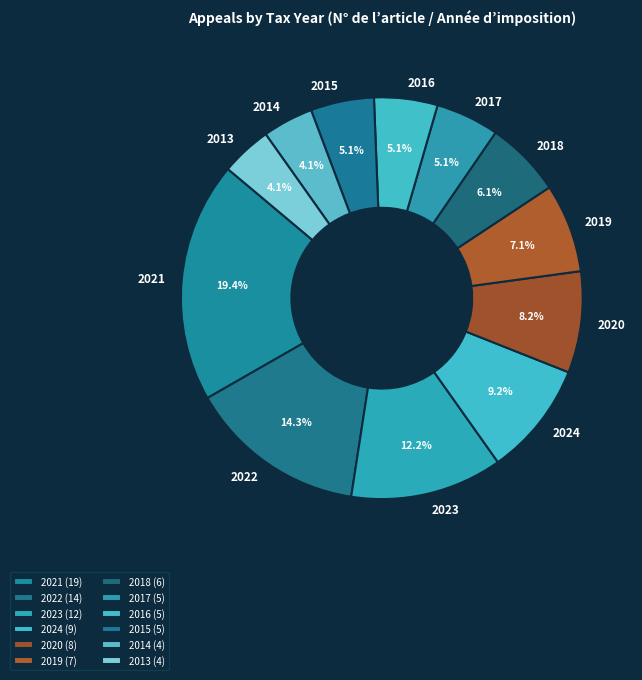

What portion of the pie excludes 2018?

93.9%